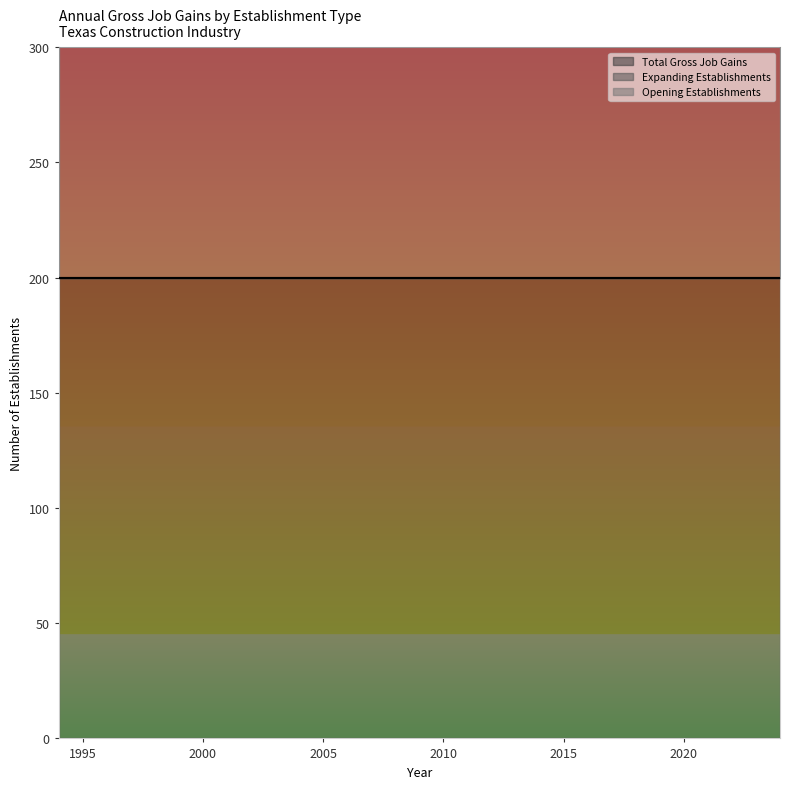

What is the spread (max minus min) of values at 2008?

200